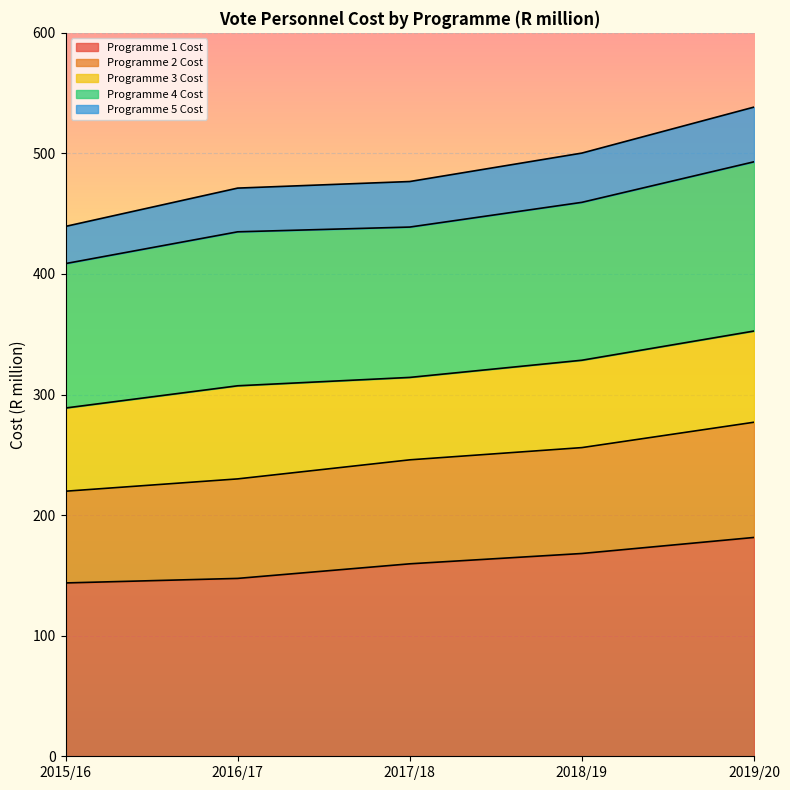

What is the value of the Programme 1 Cost point at the 4th from the left?

168.2